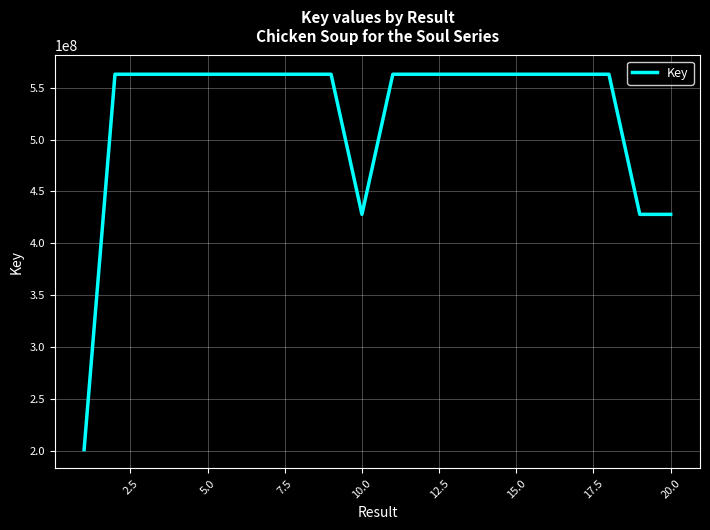

What is the difference between the maximum and minimum values?

361288017